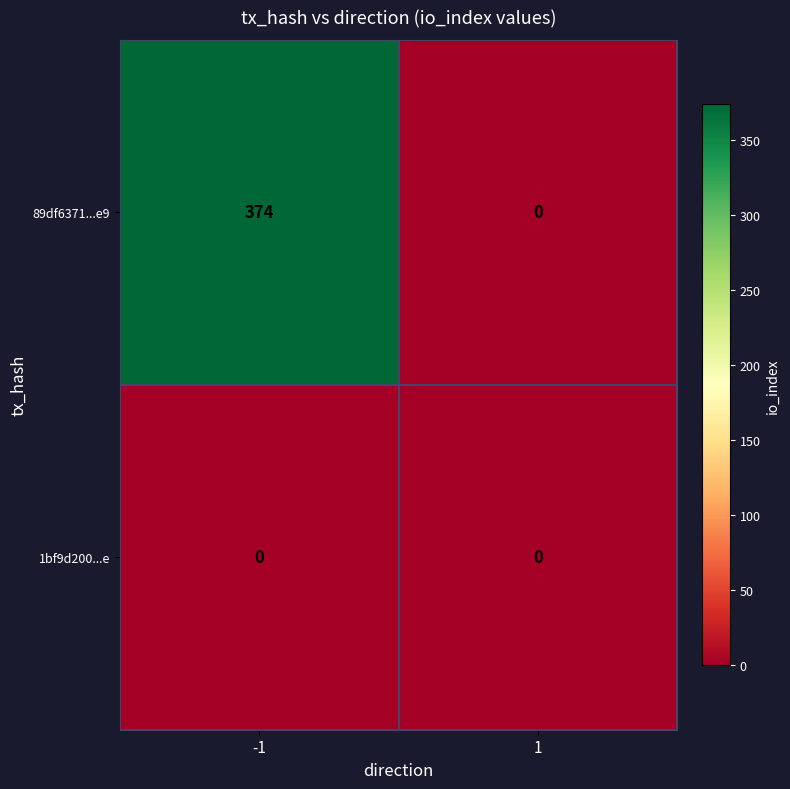

Which series has the largest total across all categories?

89df6371...e9